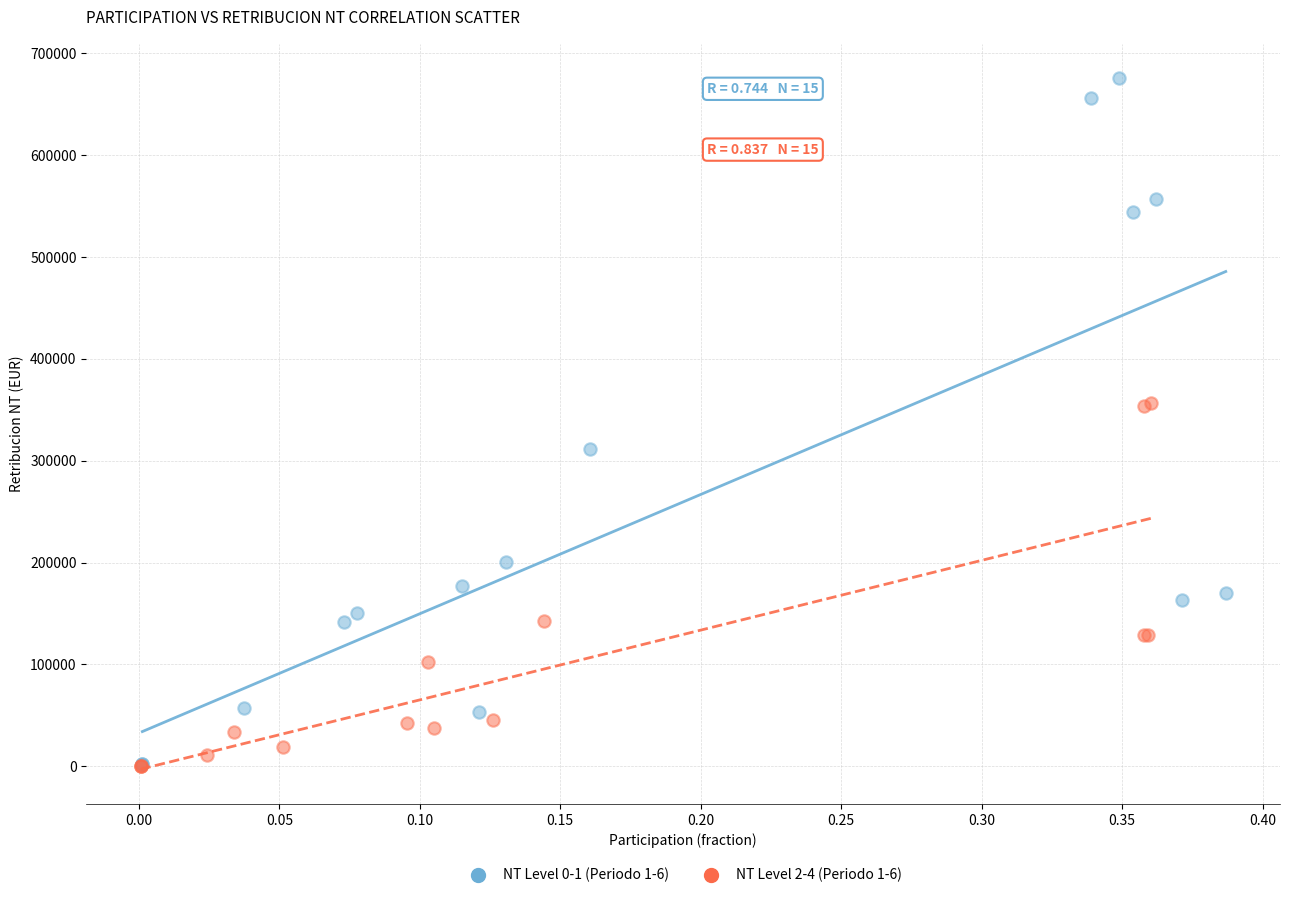

Which series has the largest Y range (max minus min)?

NT Level 0-1 (Periodo 1-6)